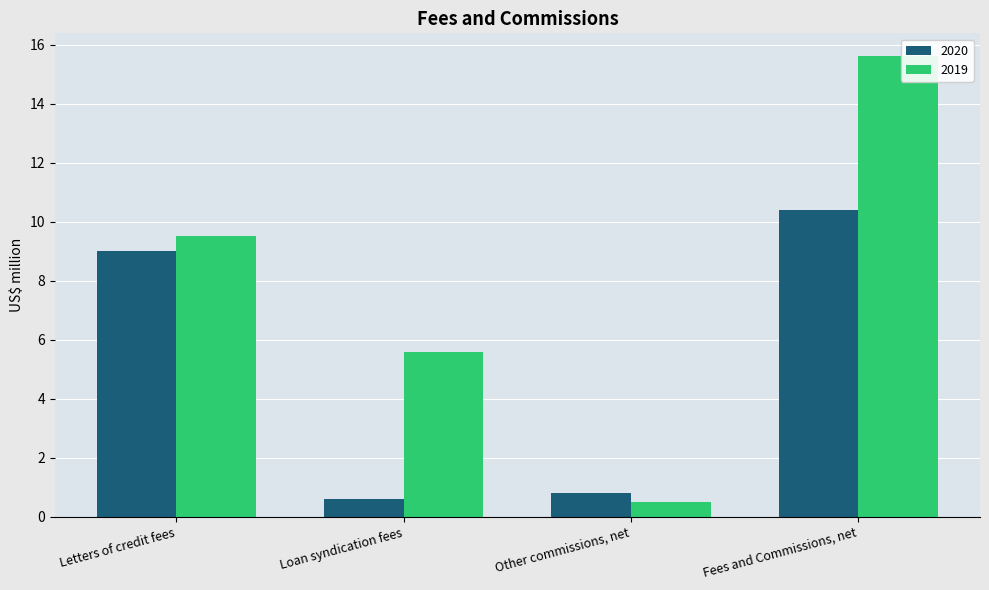

Which series changed the most between Letters of credit fees and Fees and Commissions, net?

2019